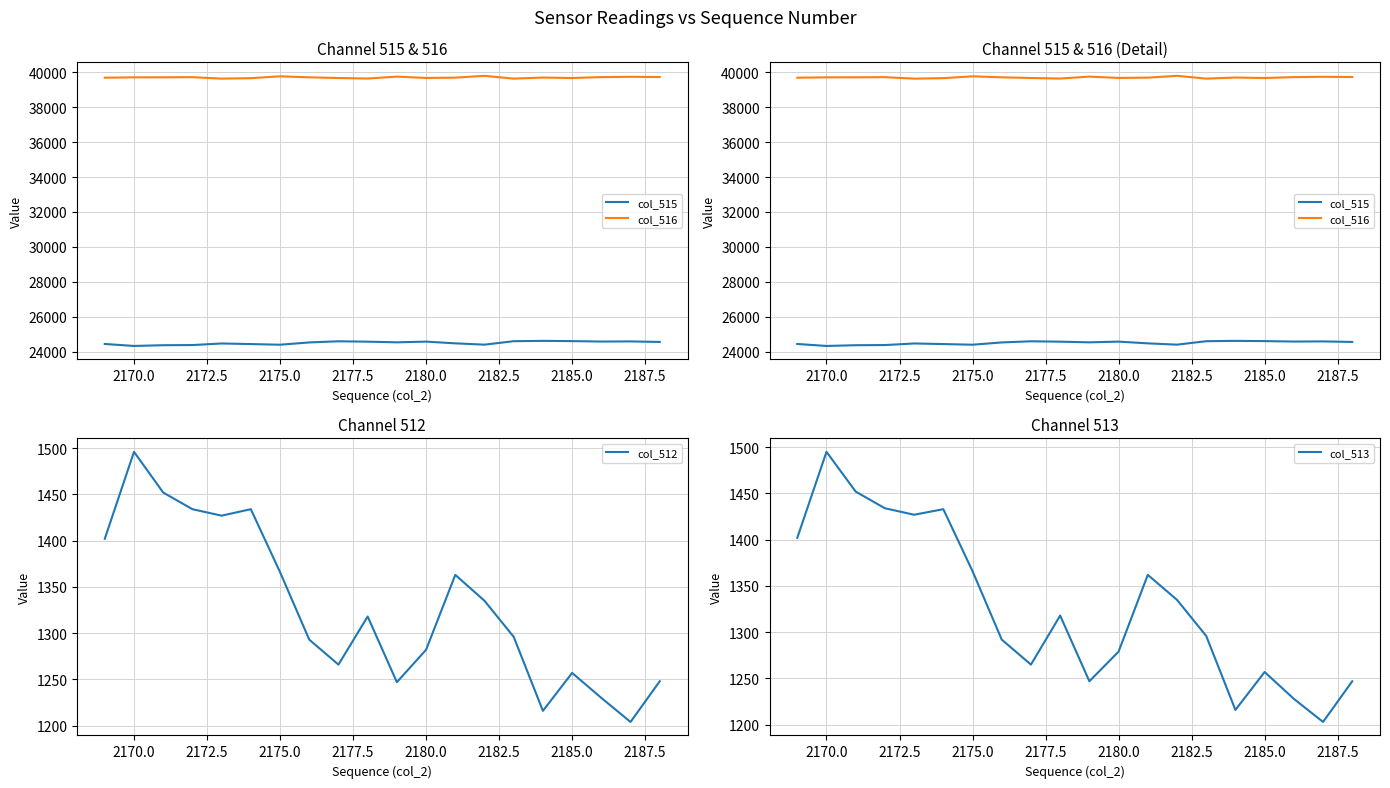

What is the smallest value displayed?

1203